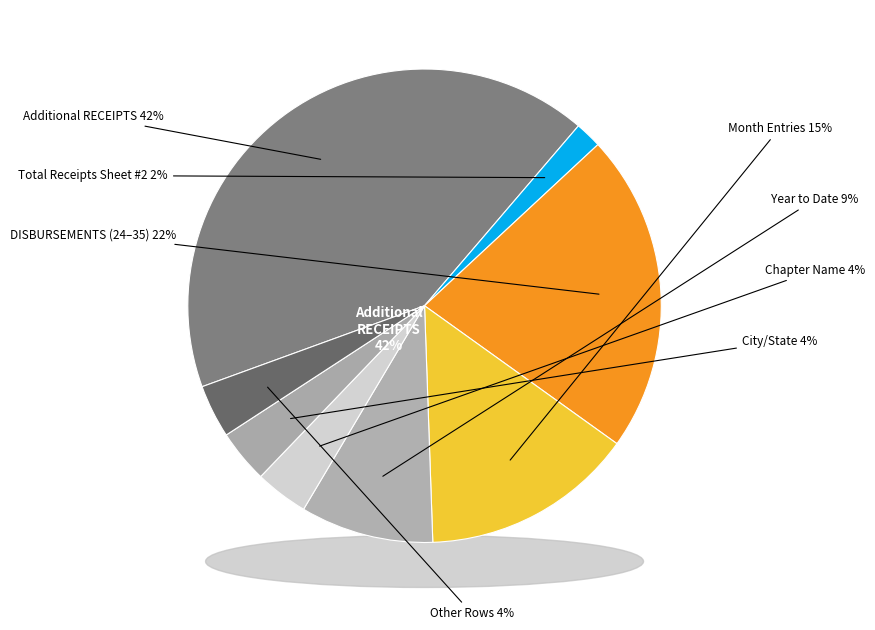

Which slice is the largest?

Additional RECEIPTS